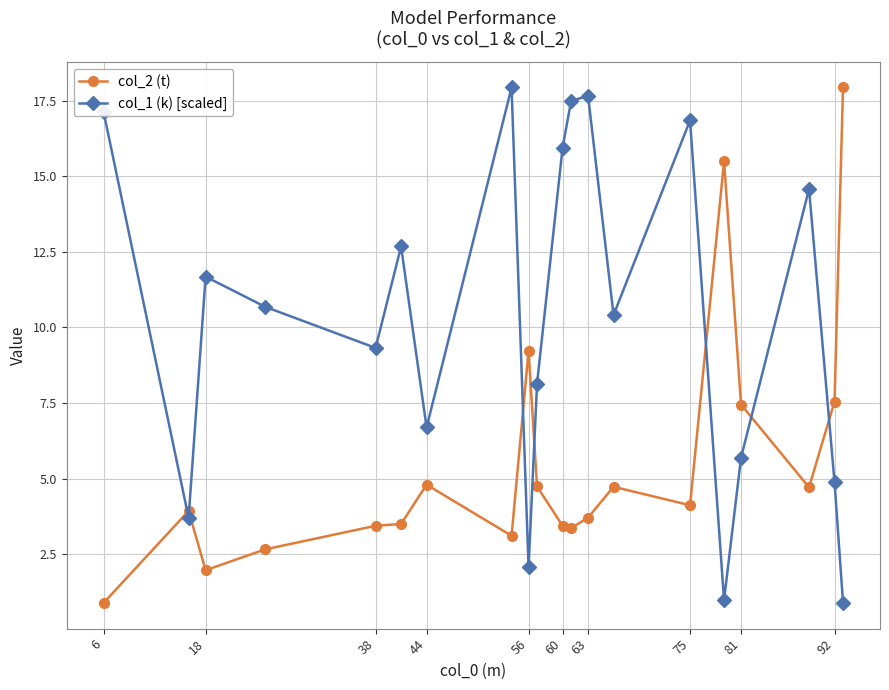

List the series in order of their overall mean, highest first.

col_1 (k) [scaled], col_2 (t)